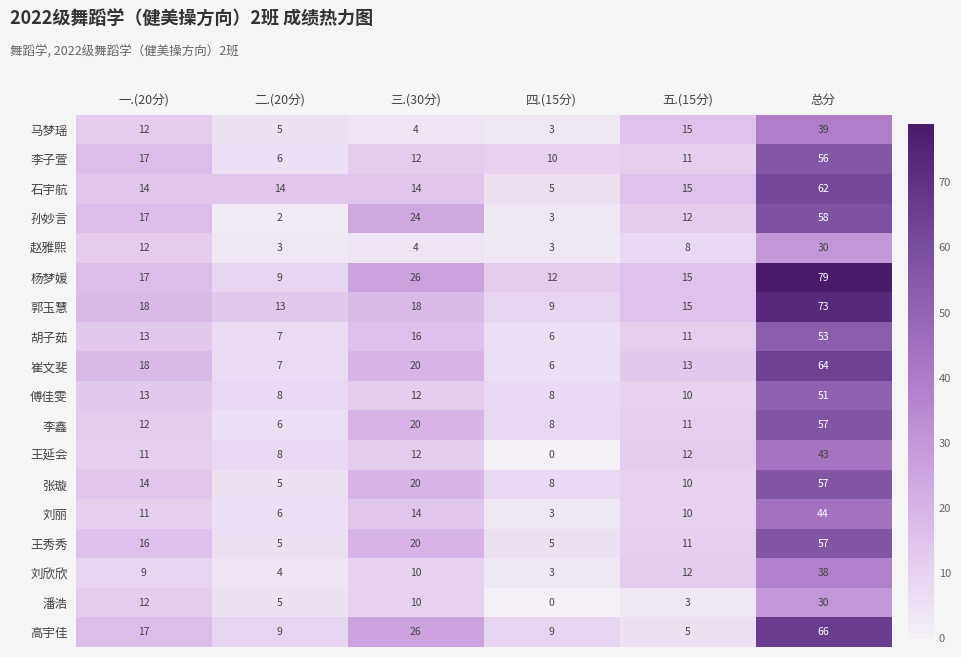

Which series has the largest total across all categories?

杨梦媛